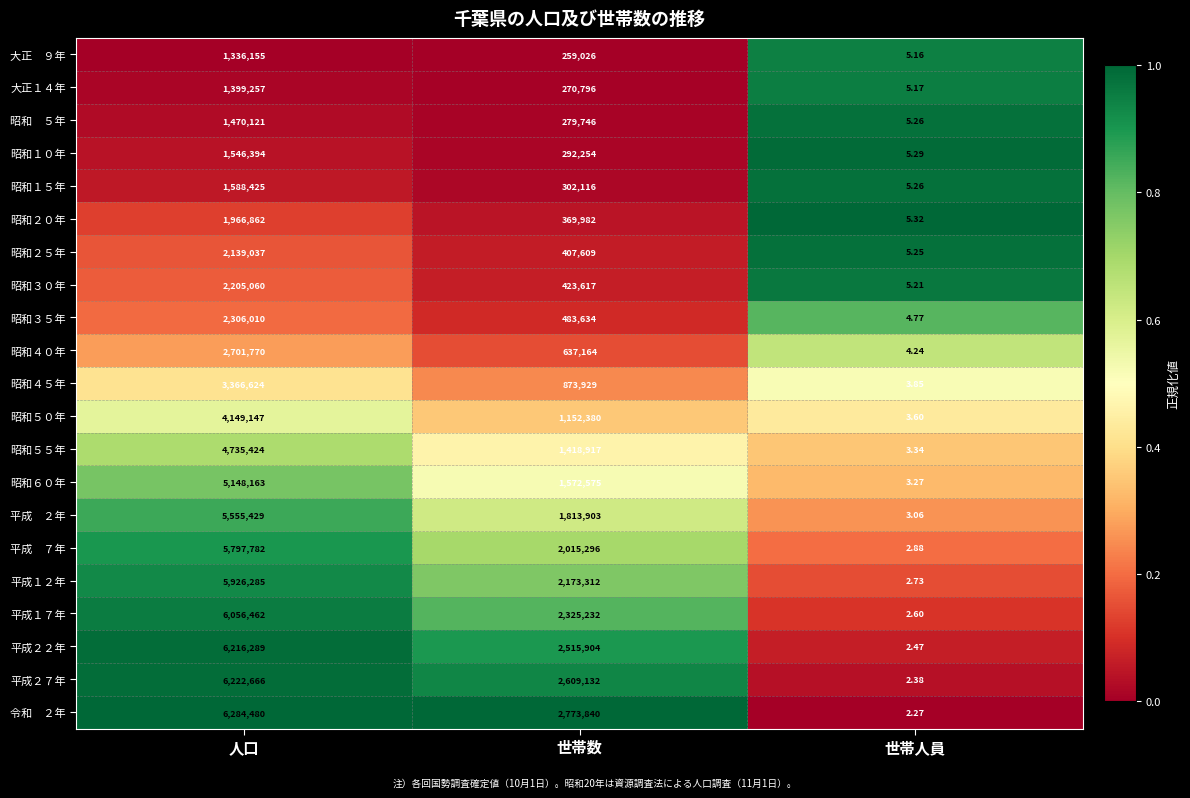

At which label is 平成１２年 closest to 2963143?

世帯数